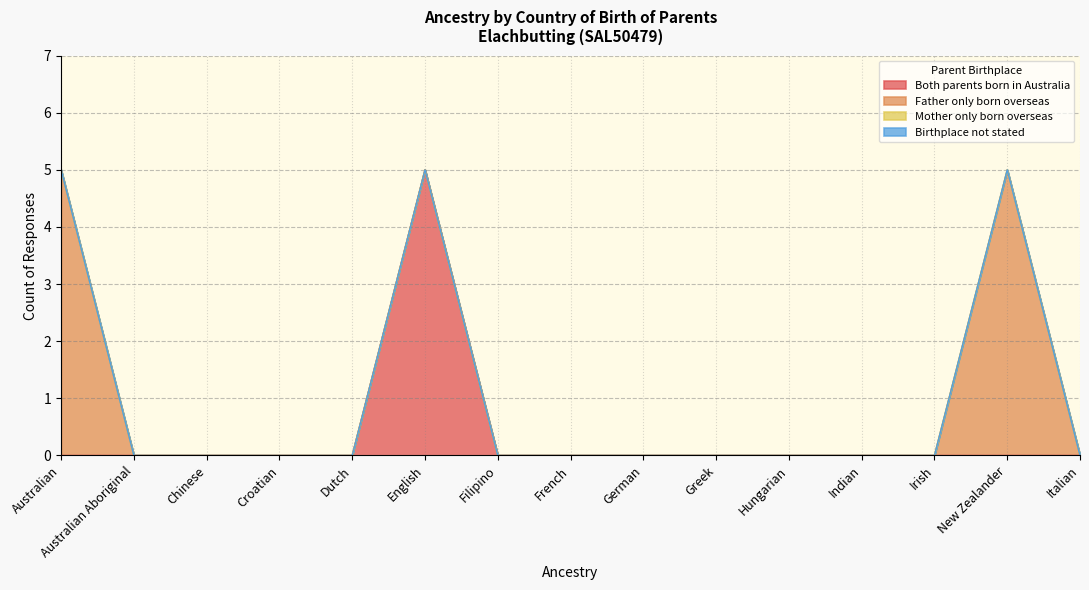

Reading left to right, list all the values displayed in this chart.

Both parents born in Australia: Australian=0	Australian Aboriginal=0	Chinese=0	Croatian=0	Dutch=0	English=5	Filipino=0	French=0	German=0	Greek=0	Hungarian=0	Indian=0	Irish=0	New Zealander=0	Italian=0
Father only born overseas: Australian=5	Australian Aboriginal=0	Chinese=0	Croatian=0	Dutch=0	English=0	Filipino=0	French=0	German=0	Greek=0	Hungarian=0	Indian=0	Irish=0	New Zealander=5	Italian=0
Mother only born overseas: Australian=0	Australian Aboriginal=0	Chinese=0	Croatian=0	Dutch=0	English=0	Filipino=0	French=0	German=0	Greek=0	Hungarian=0	Indian=0	Irish=0	New Zealander=0	Italian=0
Birthplace not stated: Australian=0	Australian Aboriginal=0	Chinese=0	Croatian=0	Dutch=0	English=0	Filipino=0	French=0	German=0	Greek=0	Hungarian=0	Indian=0	Irish=0	New Zealander=0	Italian=0